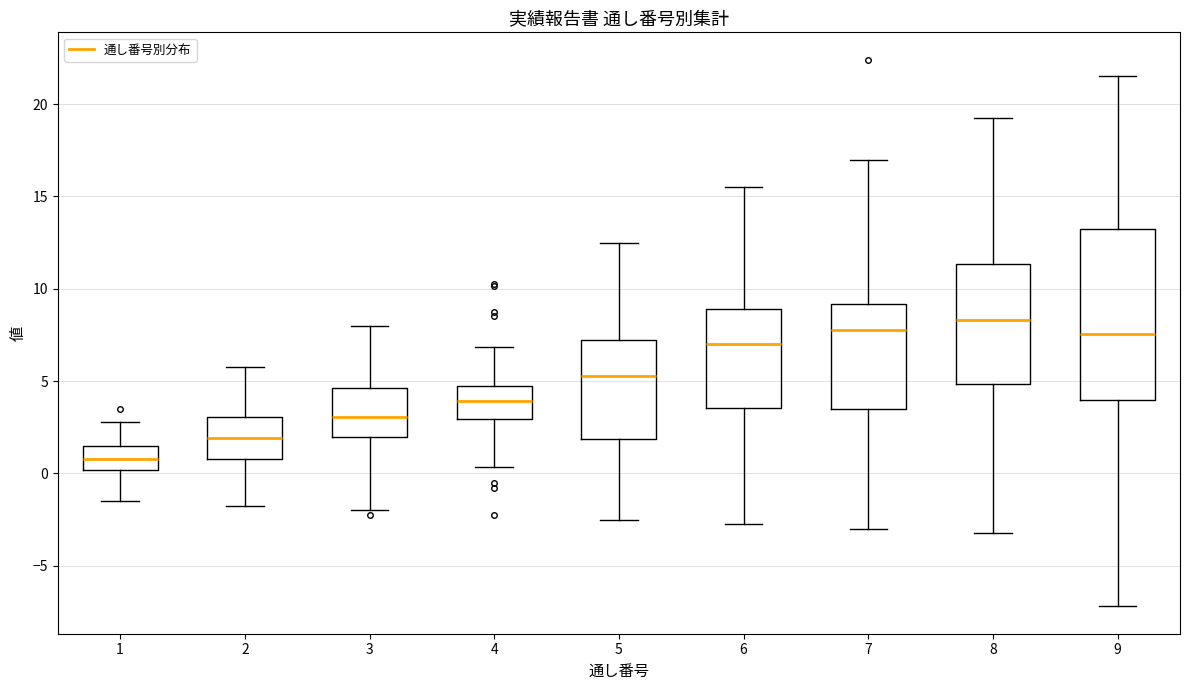

Which box has the lowest median line?

1